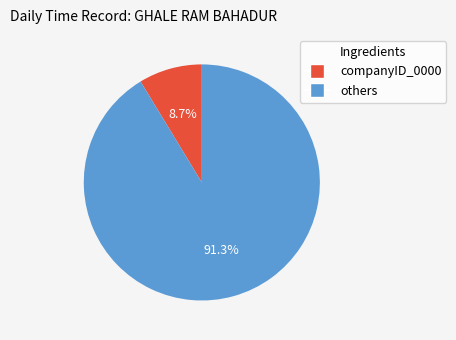

Does any single category account for the majority?

Yes